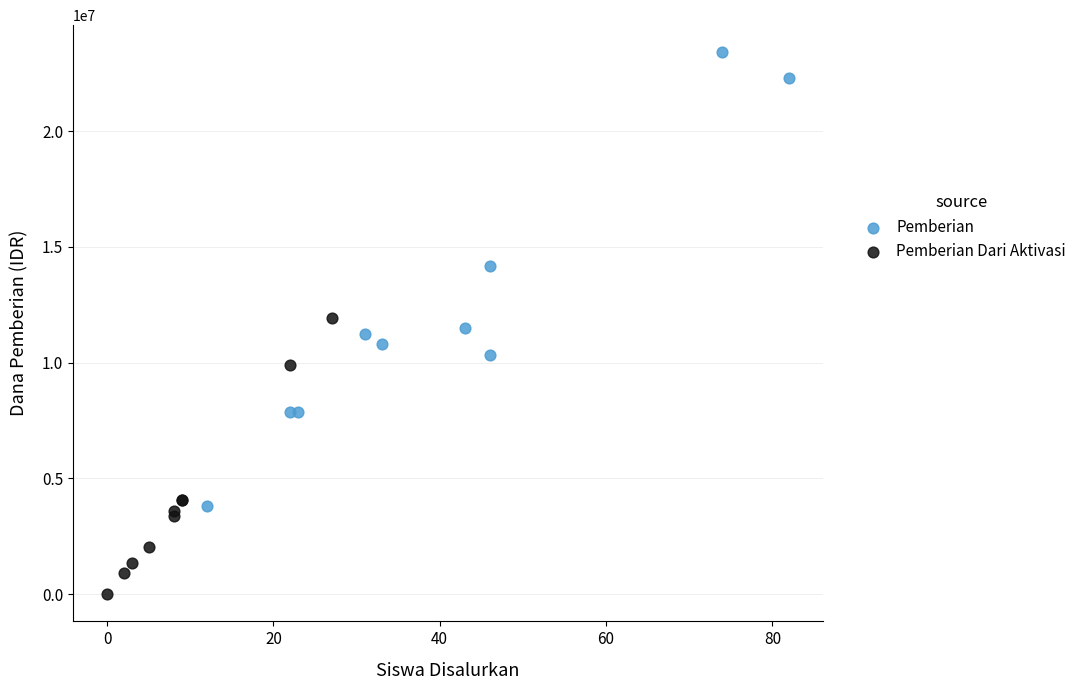

Which series has the largest Y range (max minus min)?

Pemberian